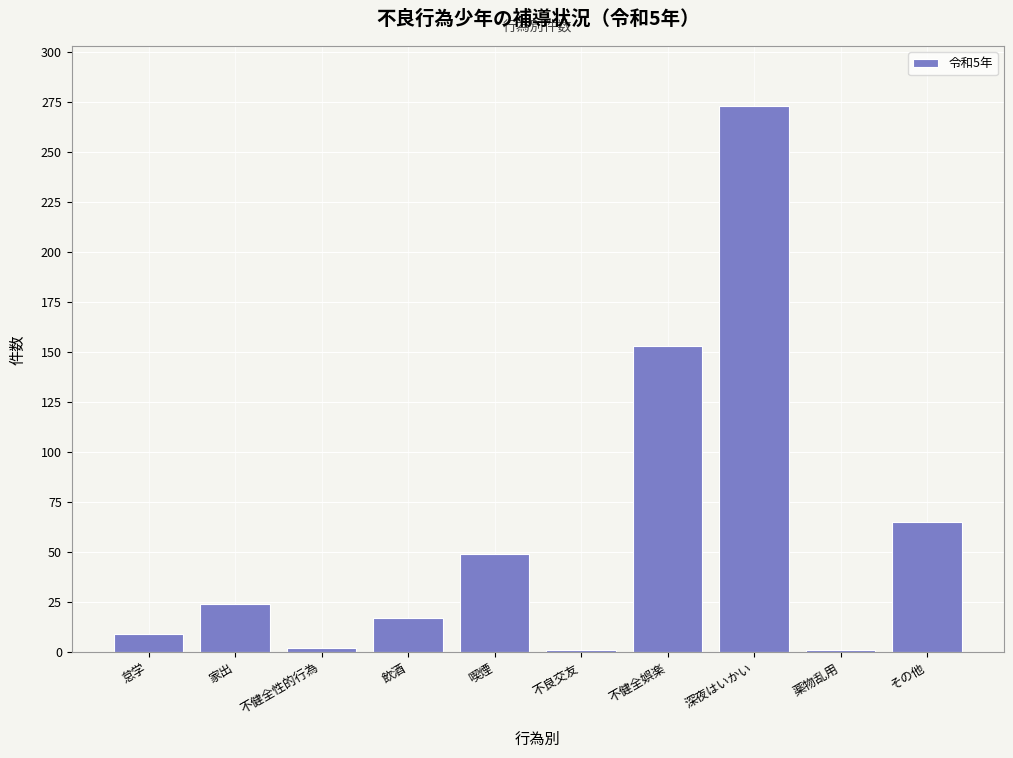

Which has a higher value, 怠学 or 不良交友?

怠学